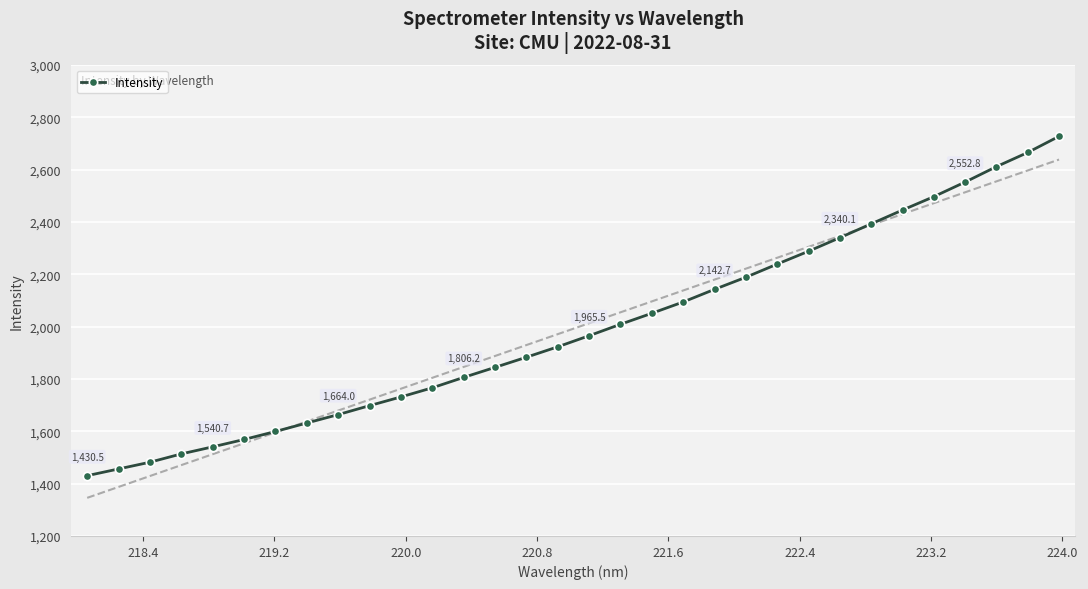

How many data points in Intensity are less than 1965?

16